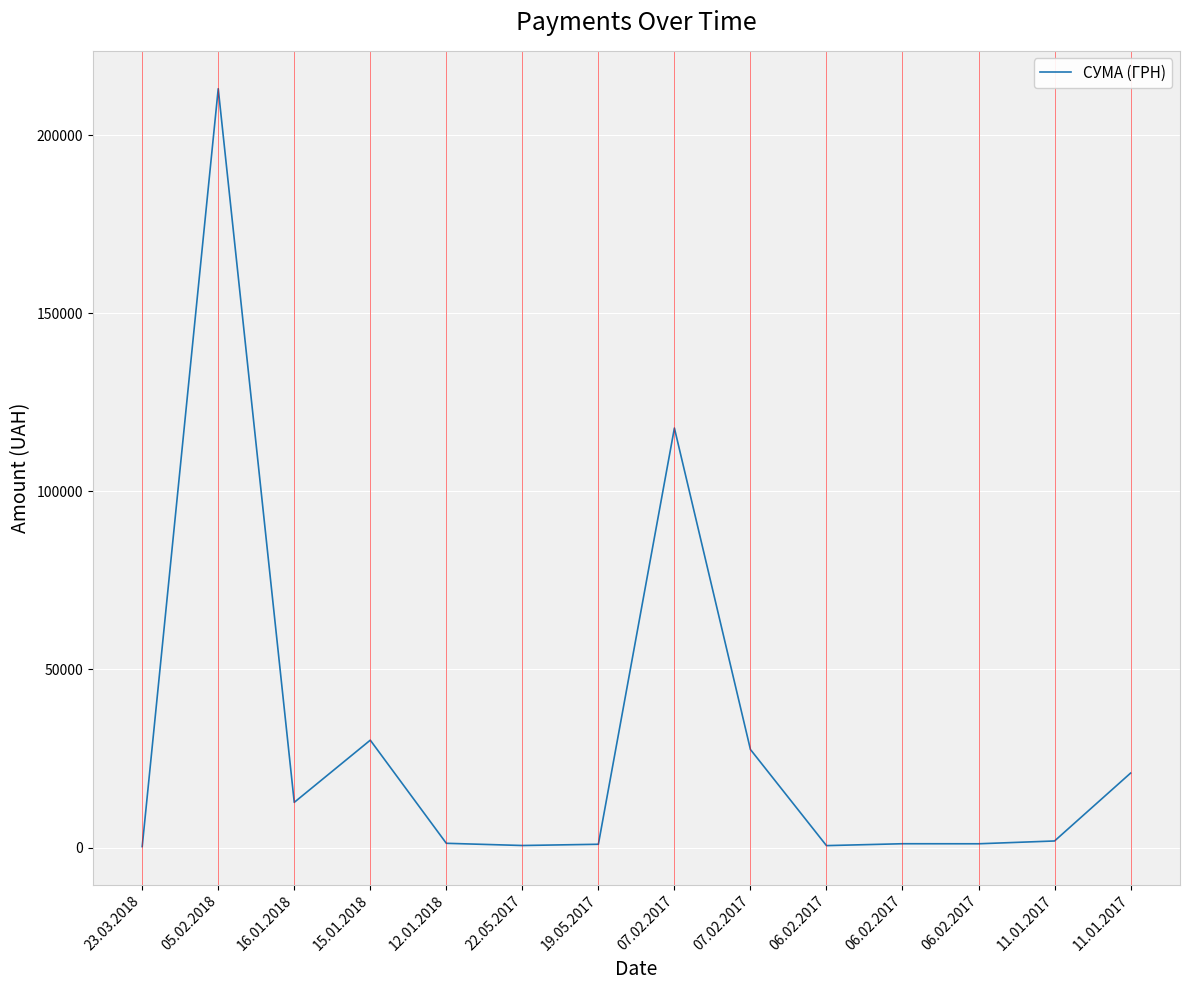

Count the number of data series in this chart.

1